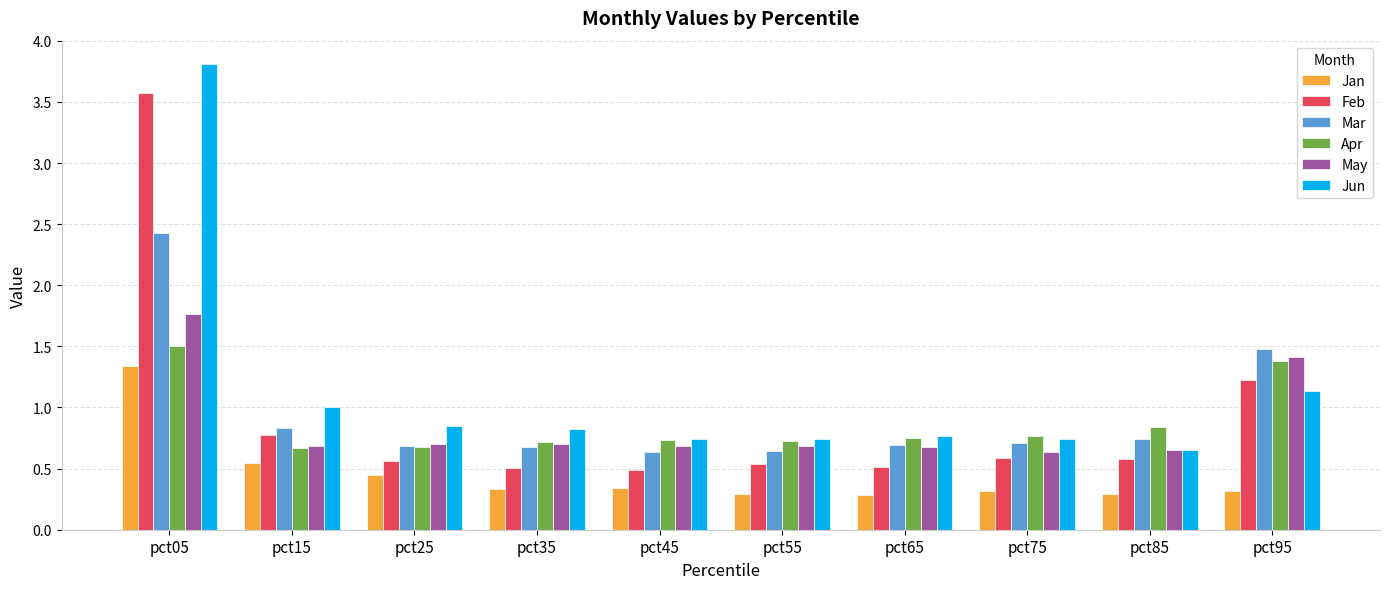

What is the sum of the Jun values at pct35 and pct55?

1.6